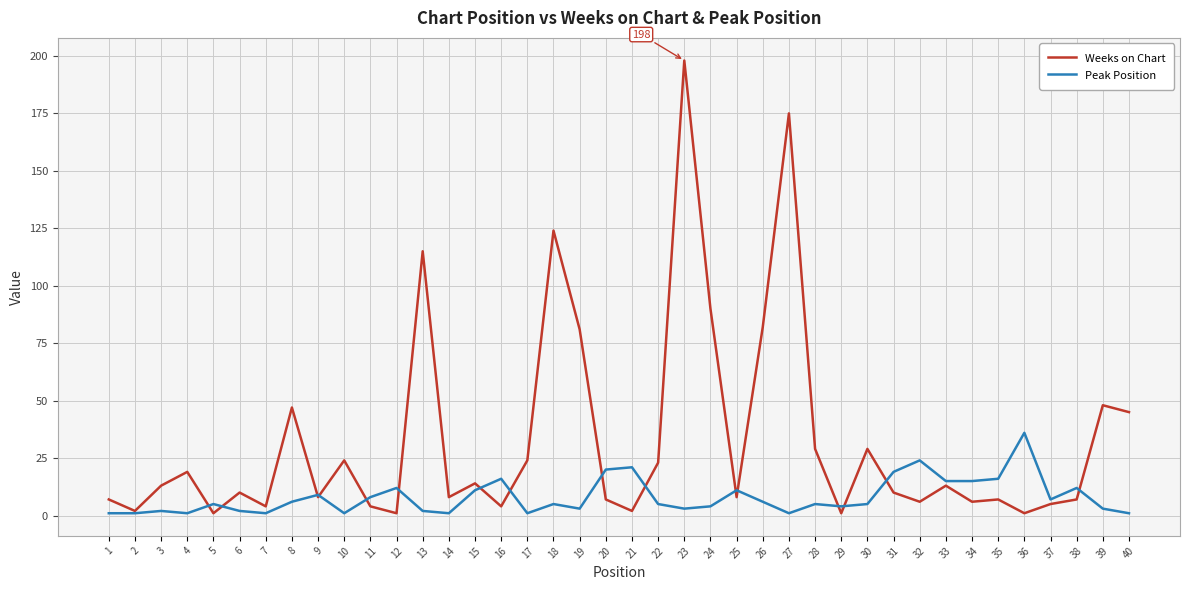

Is this an area chart (filled region under the line)?

No